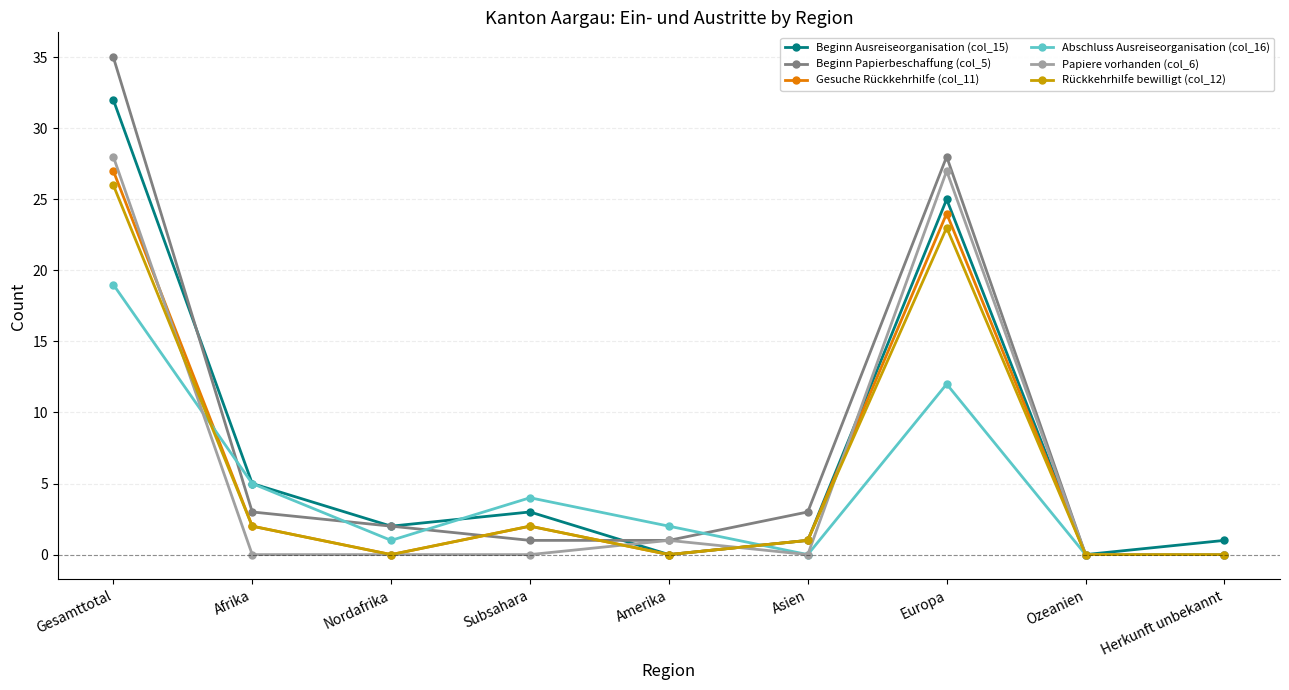

Is the value of Beginn Papierbeschaffung (col_5) at Gesamttotal greater than the value of Beginn Ausreiseorganisation (col_15) at Gesamttotal?

Yes